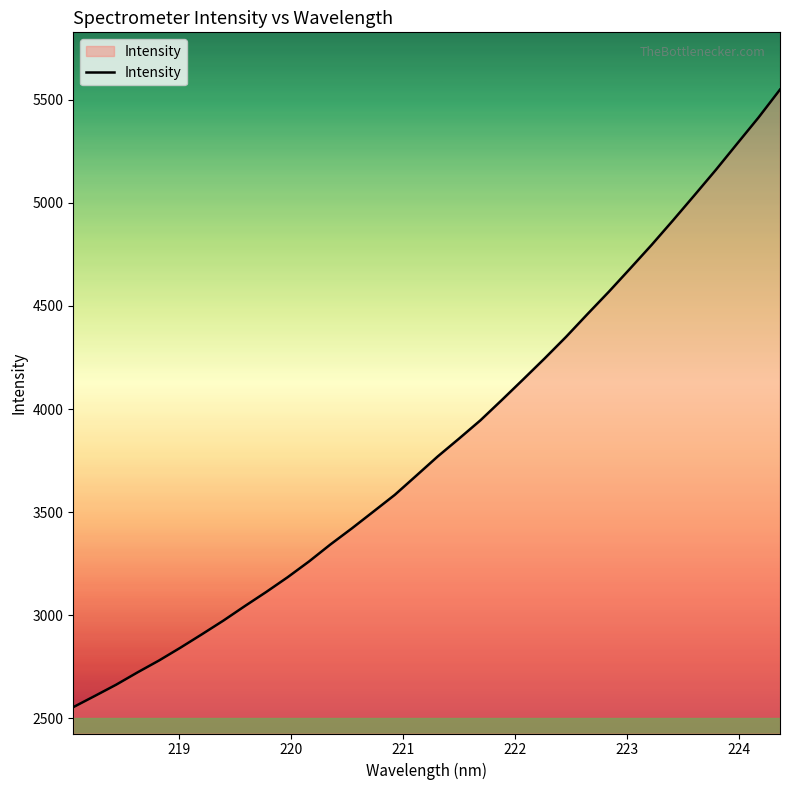

What is the greatest value displayed?

5548.7